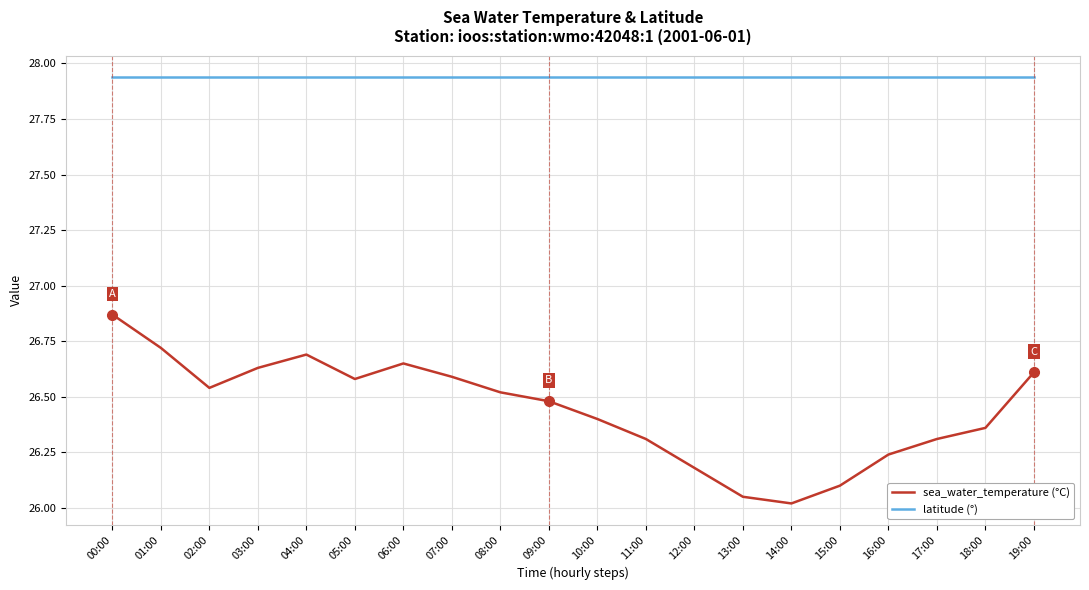

True or false: sea_water_temperature (°C) and latitude (°) cross at least once.

False